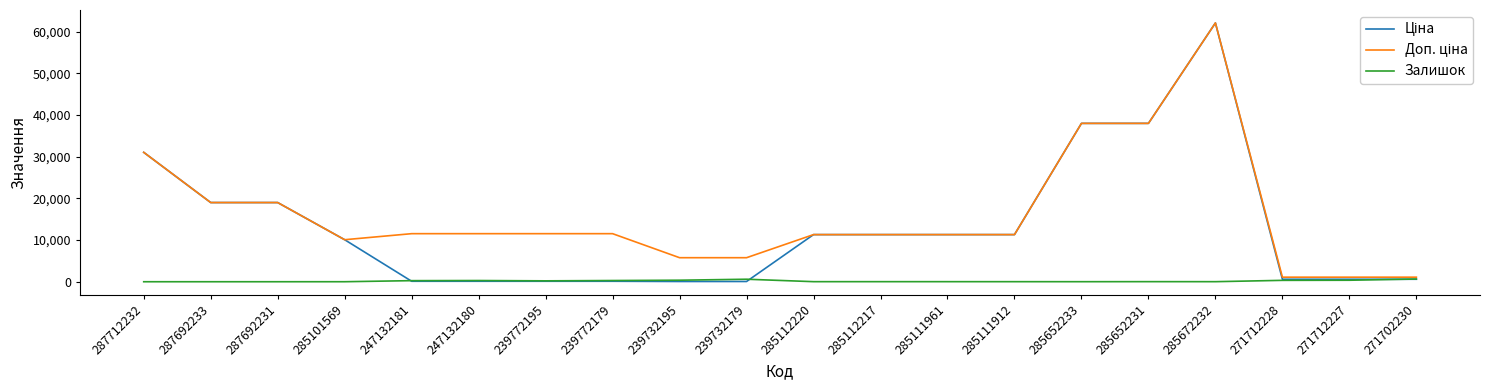

At how many categories does at least one series exceed 40669?

1